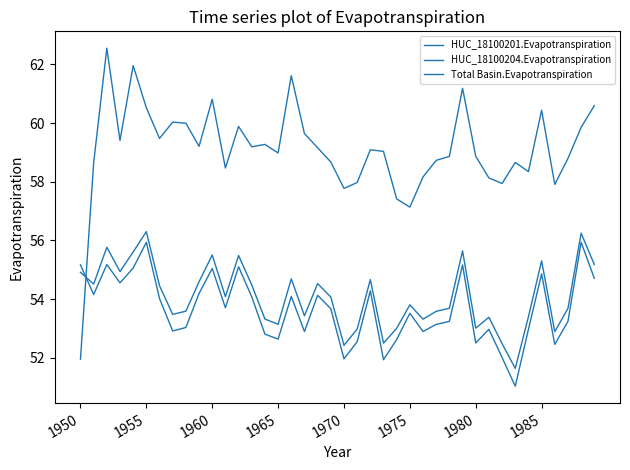

Does the chart display data point markers on the line(s)?

No